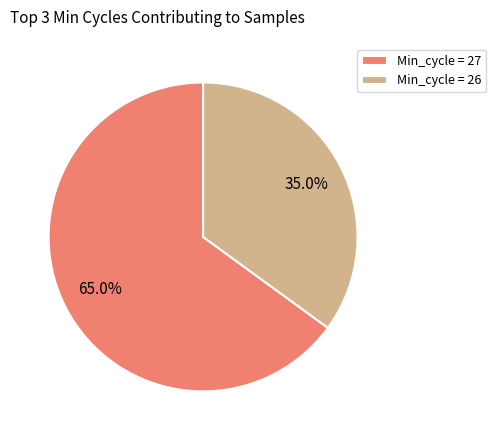

How many segments does this pie chart have?

2